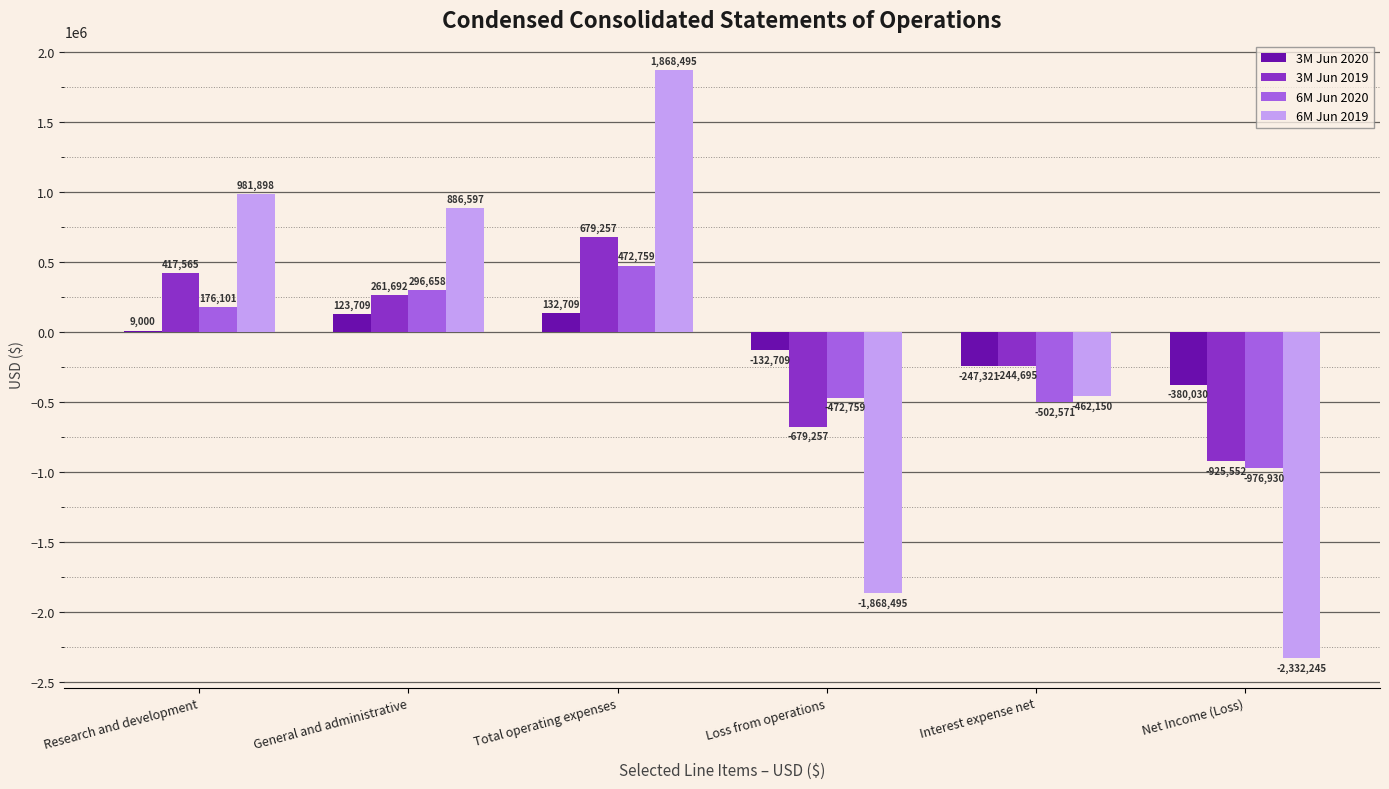

At which category does the chart reach its peak across all series?

Total operating expenses